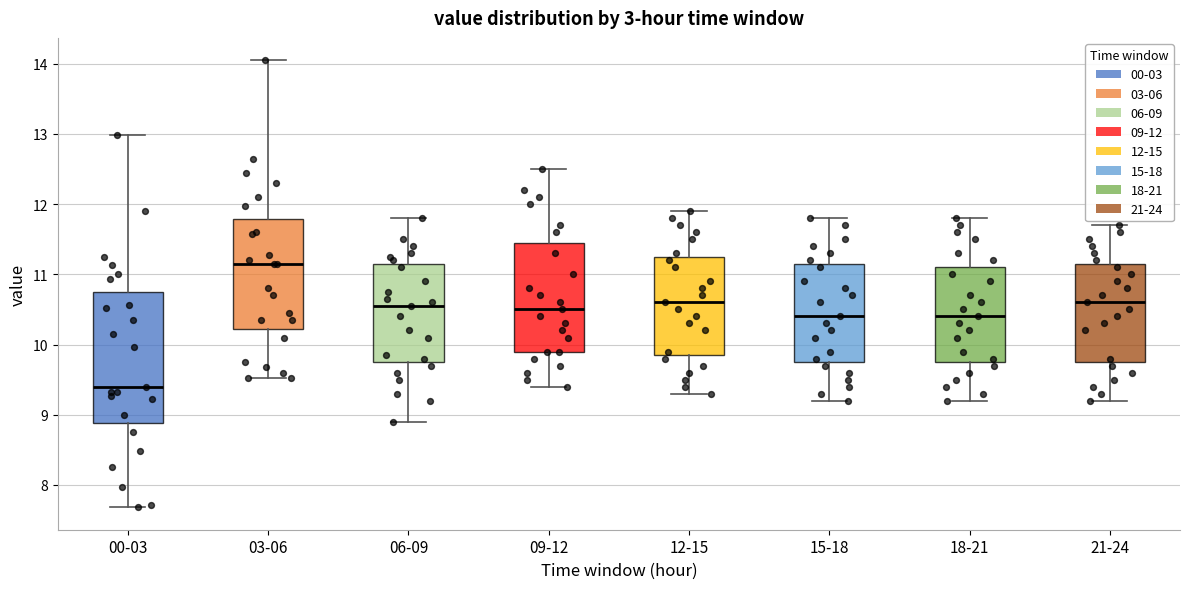

Comparing the boxes themselves (not the whiskers), which one is the tallest?

00-03